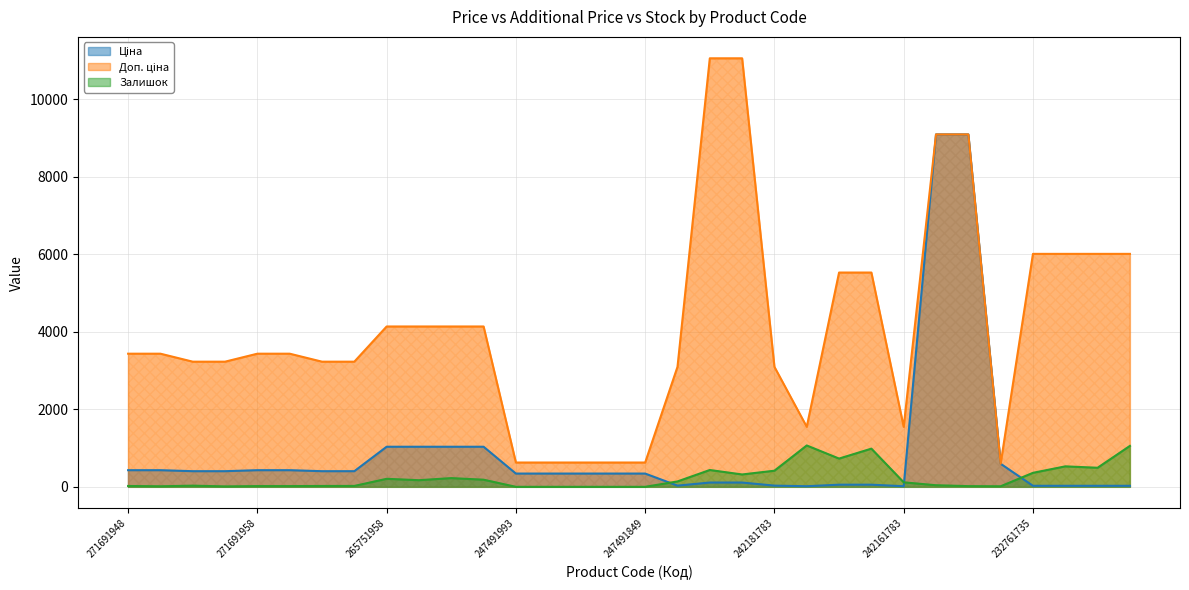

At which category does the chart reach its minimum across all series?

247491993